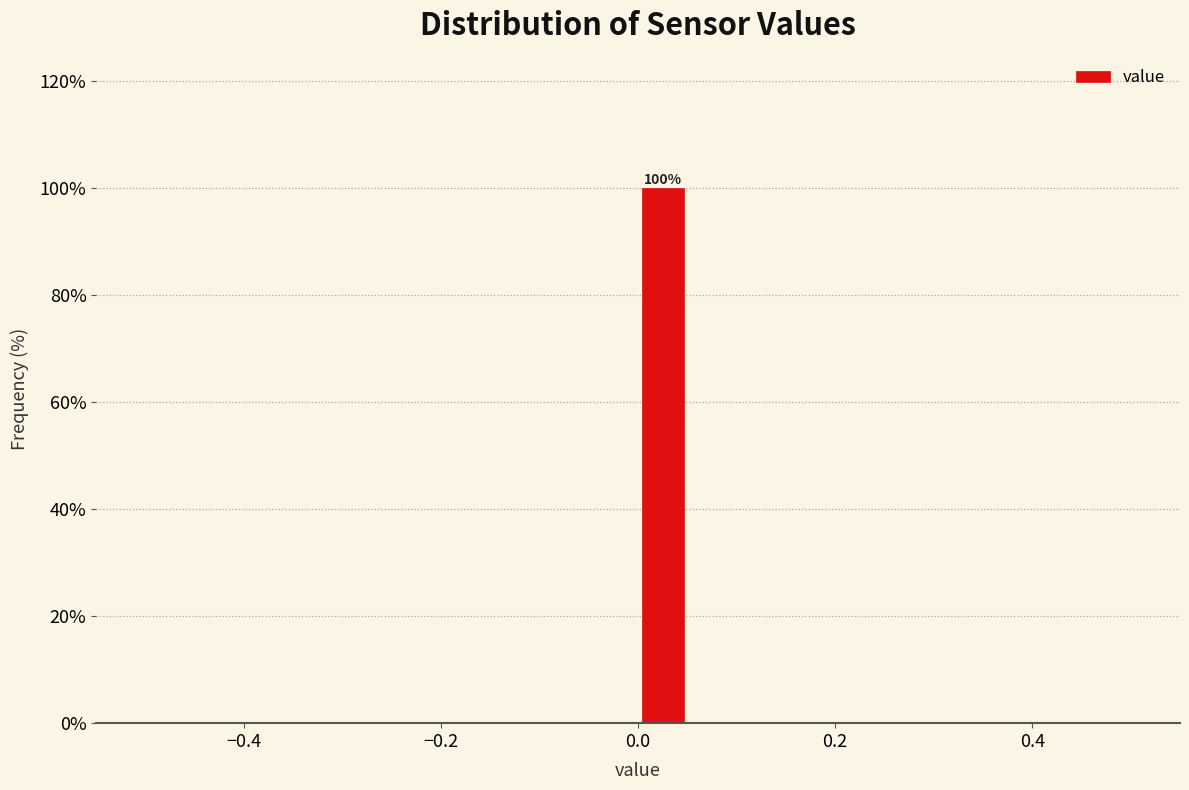

Around what value on the x-axis is the tallest bar? Give the approximate position of its centre, as read against the axis.

0.02